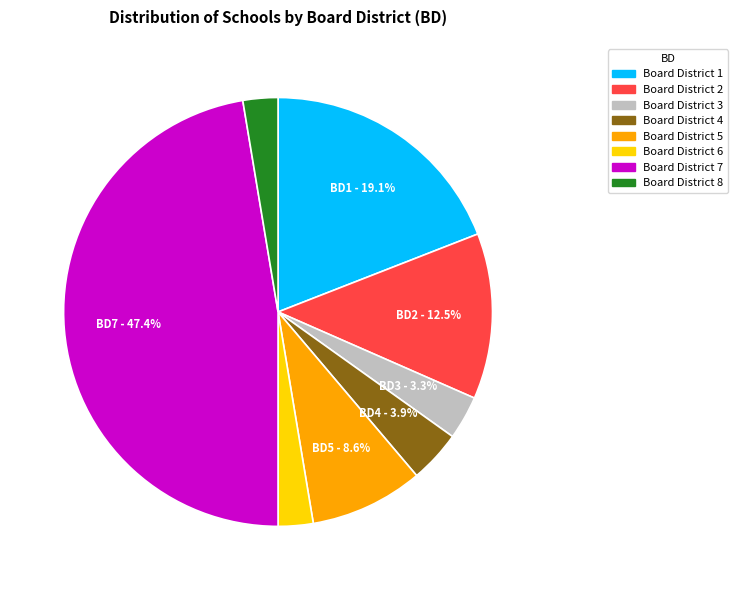

Is there a majority slice in this chart?

No